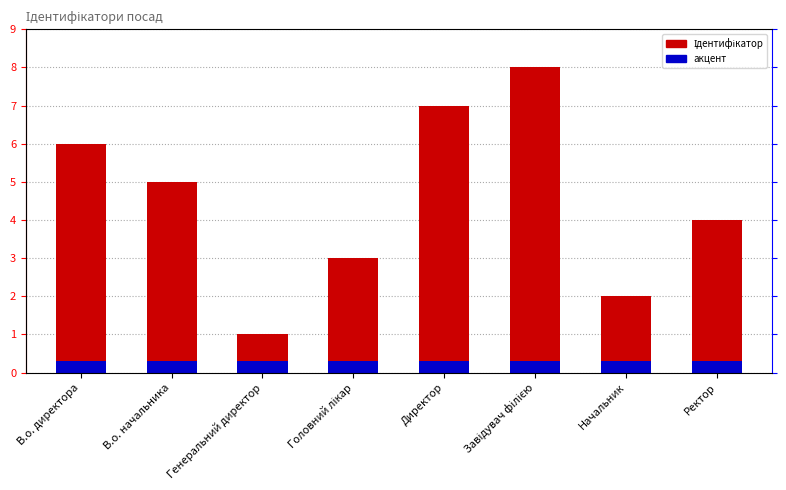

Reading left to right, transcribe all the data shown in this chart.

Ідентифікатор: В.о. директора=6.0	В.о. начальника=5.0	Генеральний директор=1.0	Головний лікар=3.0	Директор=7.0	Завідувач філією=8.0	Начальник=2.0	Ректор=4.0
акцент: В.о. директора=0.3	В.о. начальника=0.3	Генеральний директор=0.3	Головний лікар=0.3	Директор=0.3	Завідувач філією=0.3	Начальник=0.3	Ректор=0.3